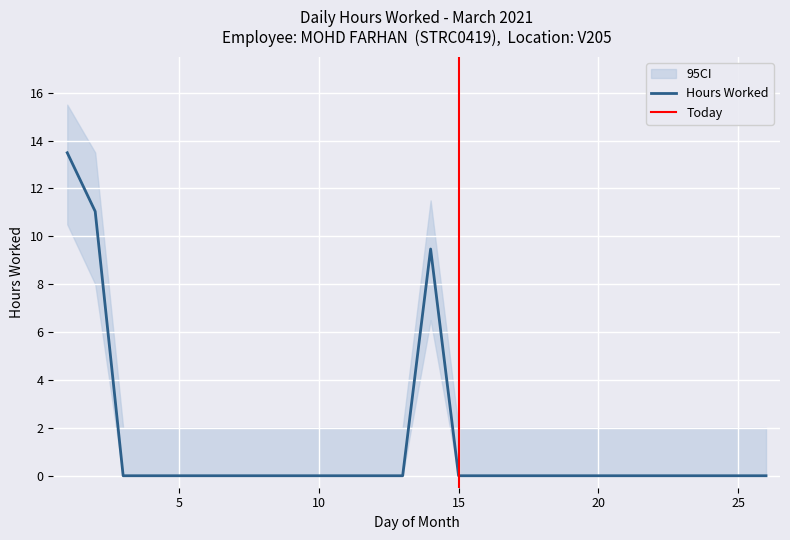

Which label corresponds to the smallest value in the chart?

3